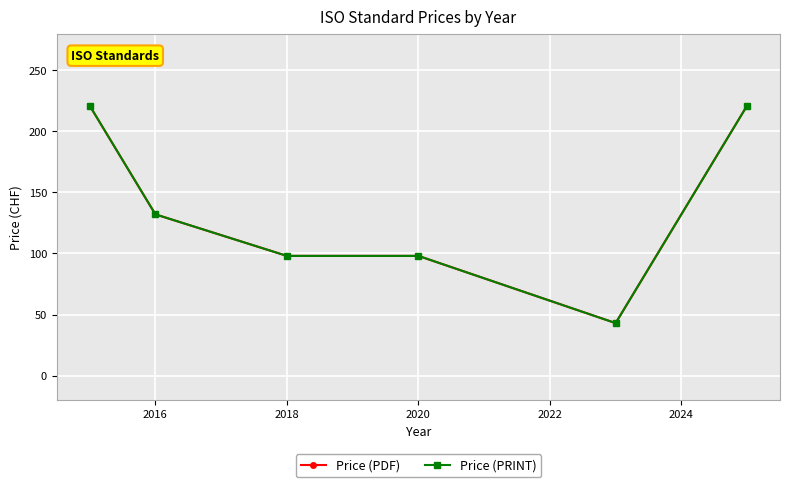

True or false: Price (PDF) and Price (PRINT) intersect in this chart.

False